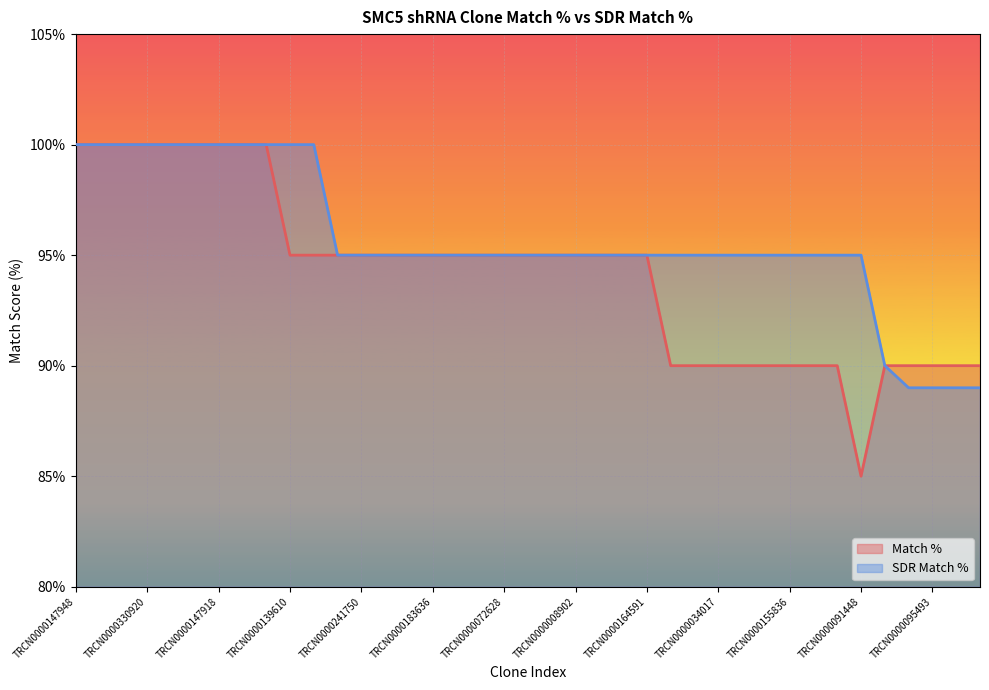

Rank the series by their average value, from highest to lowest.

SDR Match %, Match %